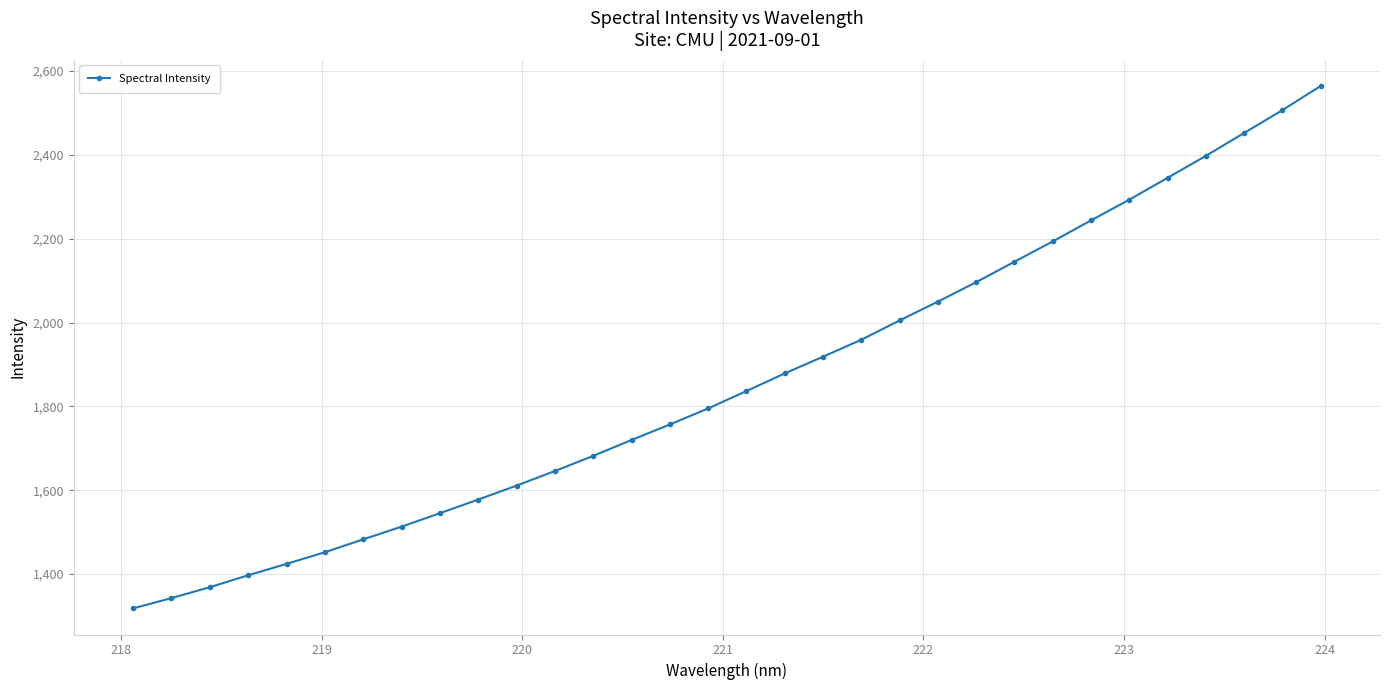

True or false: the data has more than 2 interior local peaks.

False